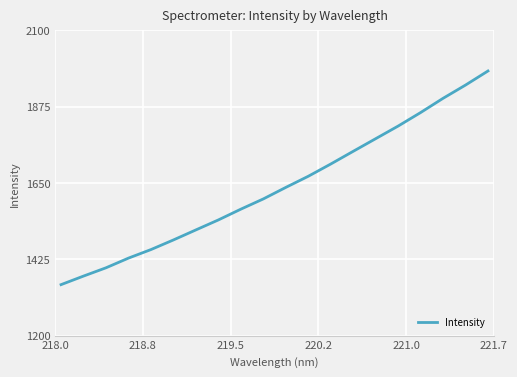

What is the smallest value displayed?

1350.4